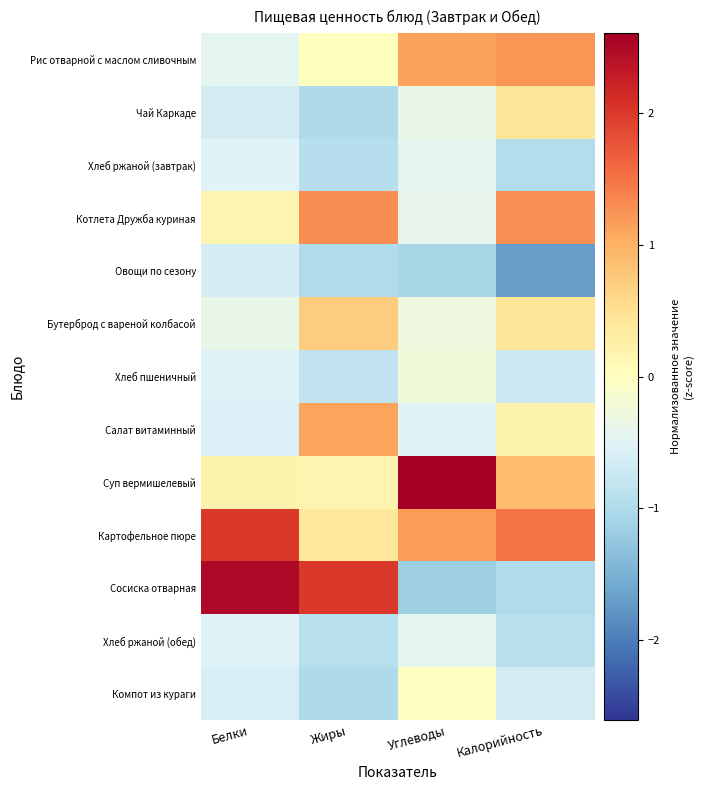

Reading left to right, transcribe all the data shown in this chart.

Рис отварной с маслом сливочным: Белки=-0.5	Жиры=0.0	Углеводы=1.1	Калорийность=1.2
Чай Каркаде: Белки=-0.7	Жиры=-1.0	Углеводы=-0.3	Калорийность=0.4
Хлеб ржаной (завтрак): Белки=-0.5	Жиры=-0.9	Углеводы=-0.5	Калорийность=-1.0
Котлета Дружба куриная: Белки=0.1	Жиры=1.3	Углеводы=-0.4	Калорийность=1.3
Овощи по сезону: Белки=-0.6	Жиры=-1.0	Углеводы=-1.1	Калорийность=-1.7
Бутерброд с вареной колбасой: Белки=-0.4	Жиры=0.7	Углеводы=-0.3	Калорийность=0.4
Хлеб пшеничный: Белки=-0.5	Жиры=-0.8	Углеводы=-0.3	Калорийность=-0.7
Салат витаминный: Белки=-0.6	Жиры=1.1	Углеводы=-0.5	Калорийность=0.2
Суп вермишелевый: Белки=0.2	Жиры=0.2	Углеводы=2.6	Калорийность=0.9
Картофельное пюре: Белки=2.0	Жиры=0.4	Углеводы=1.2	Калорийность=1.5
Сосиска отварная: Белки=2.5	Жиры=2.0	Углеводы=-1.2	Калорийность=-1.0
Хлеб ржаной (обед): Белки=-0.5	Жиры=-0.9	Углеводы=-0.4	Калорийность=-0.9
Компот из кураги: Белки=-0.6	Жиры=-1.0	Углеводы=-0.0	Калорийность=-0.6